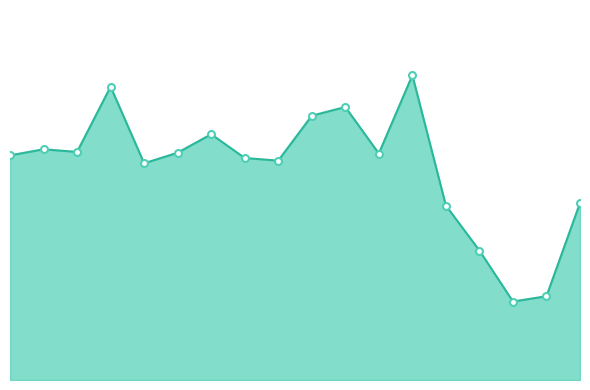

Which label corresponds to the largest value in the chart?

06:55